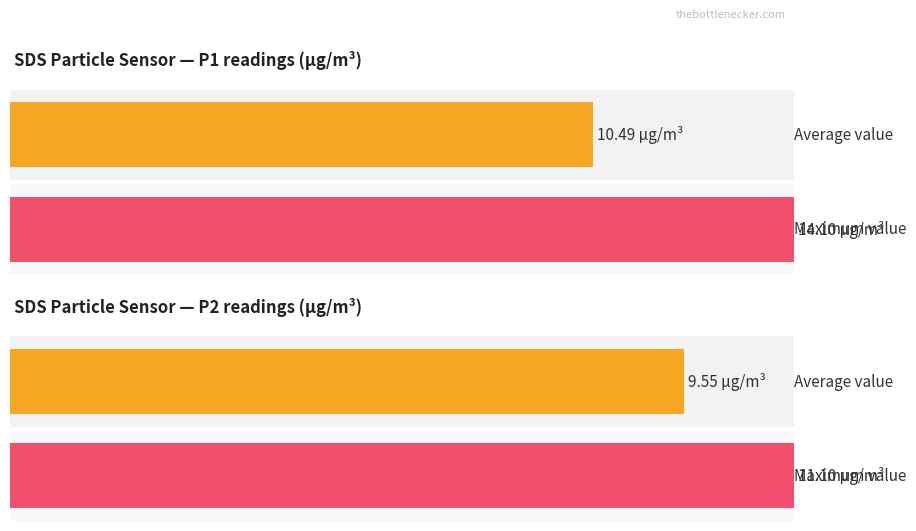

The value of Maximum utilization at Signal_avg is 22.0. True or false?

False